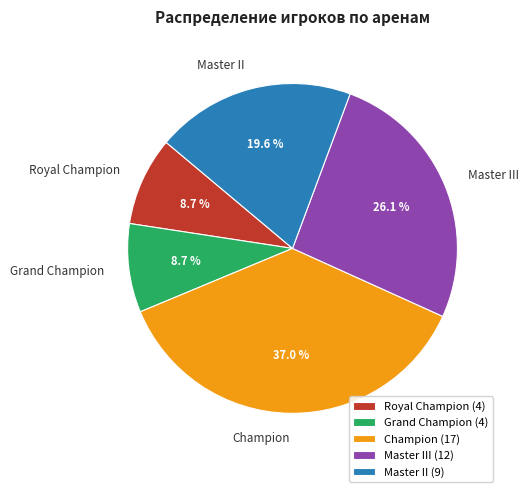

To the nearest percent, what portion does Master II represent?

20%